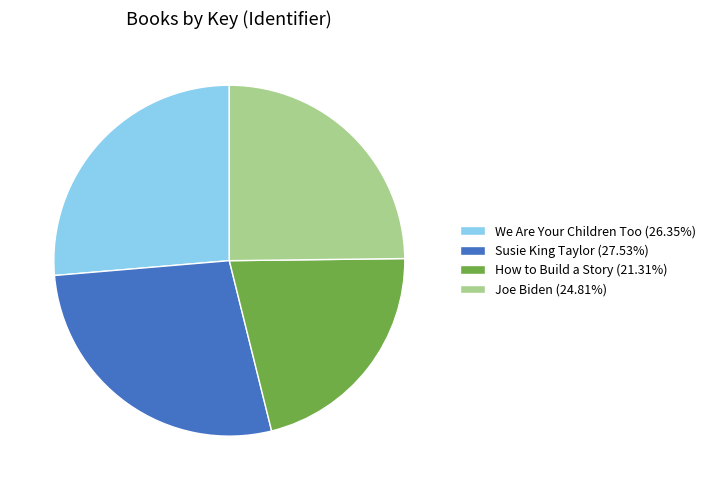

Is there a majority slice in this chart?

No